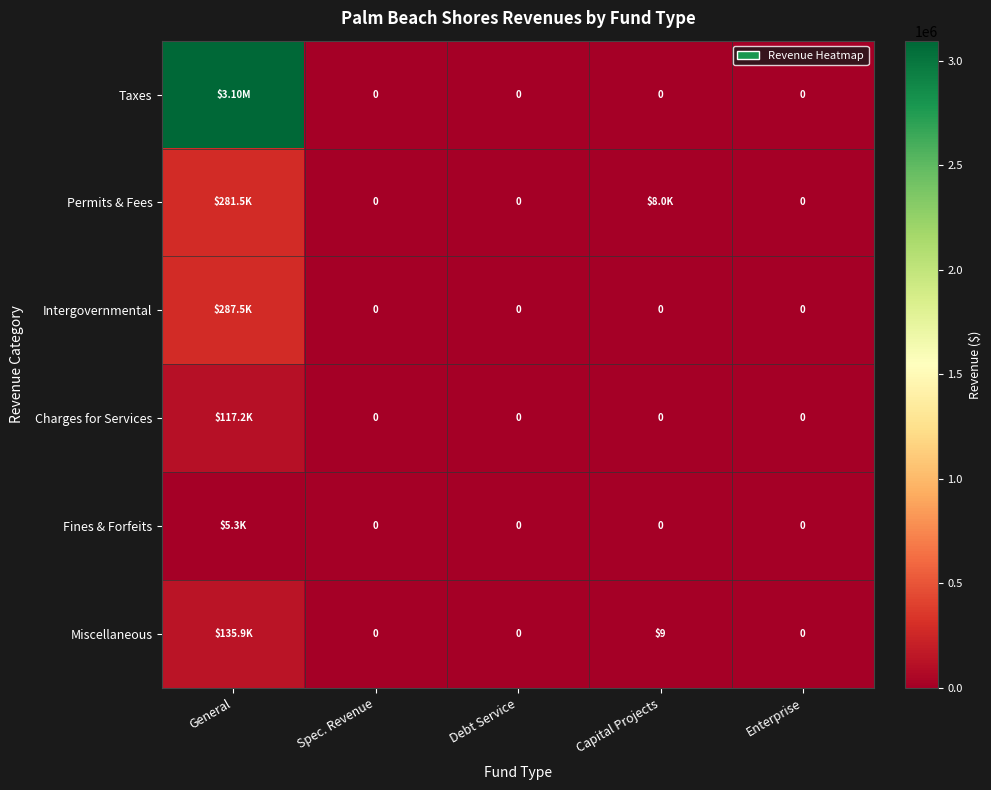

Which series has the widest spread of values?

Taxes